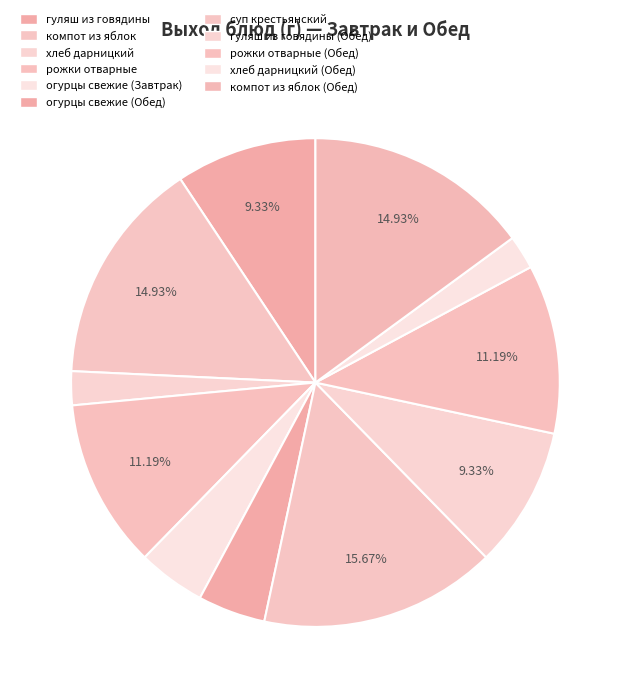

Count the number of slices in the pie.

11